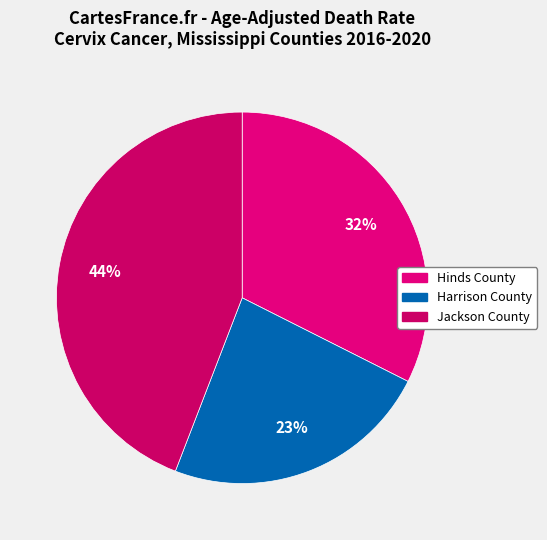

Is there any slice that represents more than half of the pie?

No